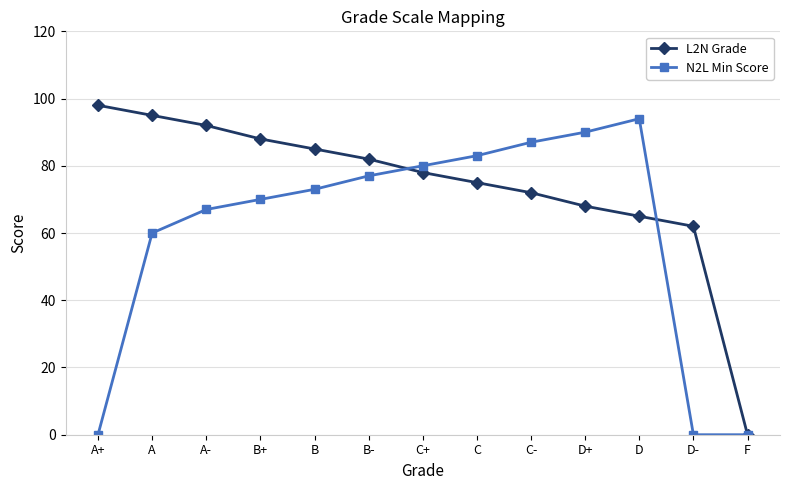

How many categories are shown in the chart?

13